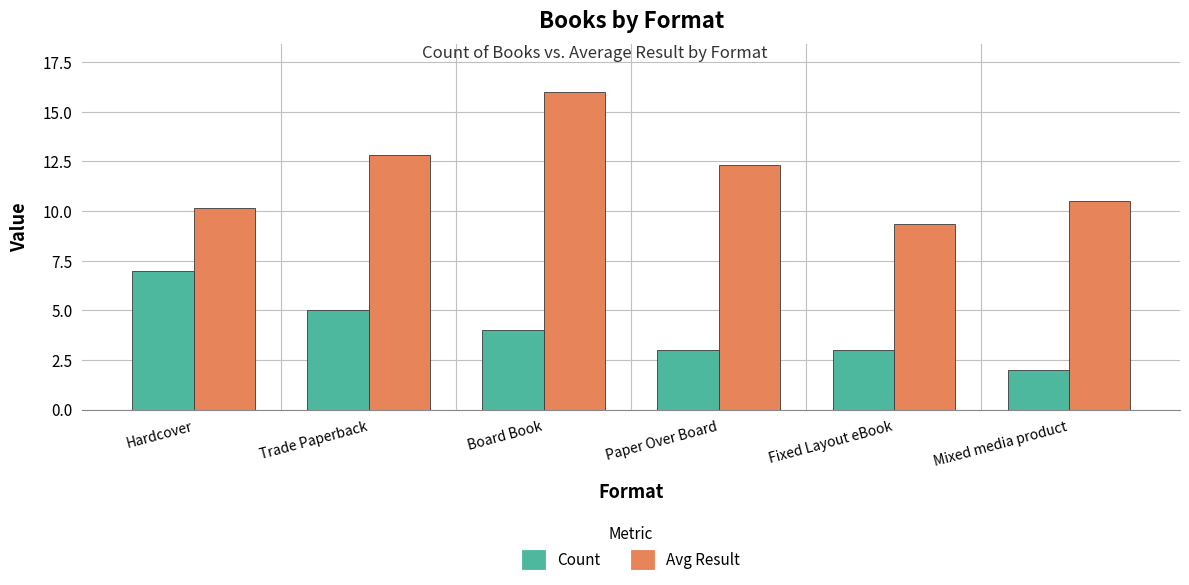

What is the label of the 5th bar from the right?

Trade Paperback